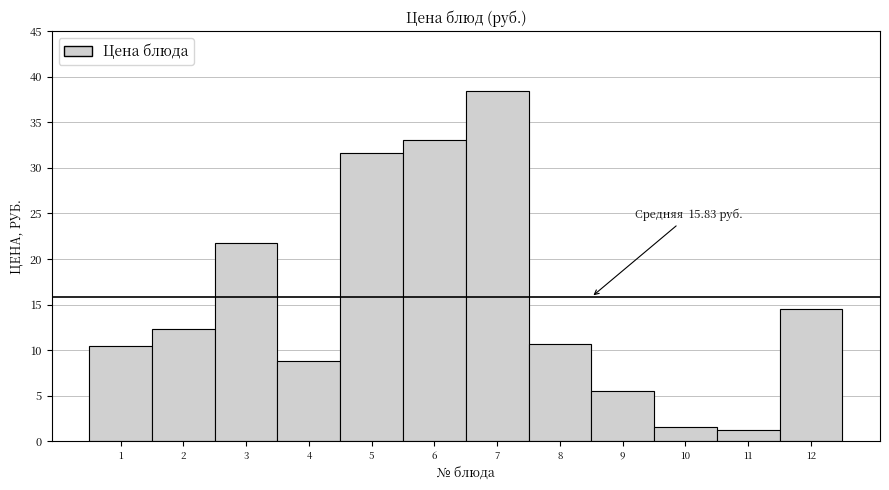

What is the difference between the second highest and minimum values?

31.7